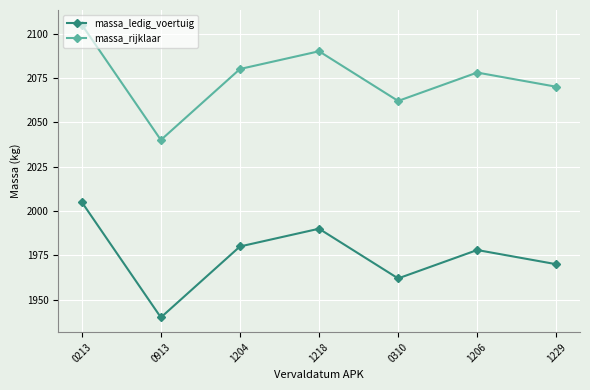

How many series are shown in this chart?

2